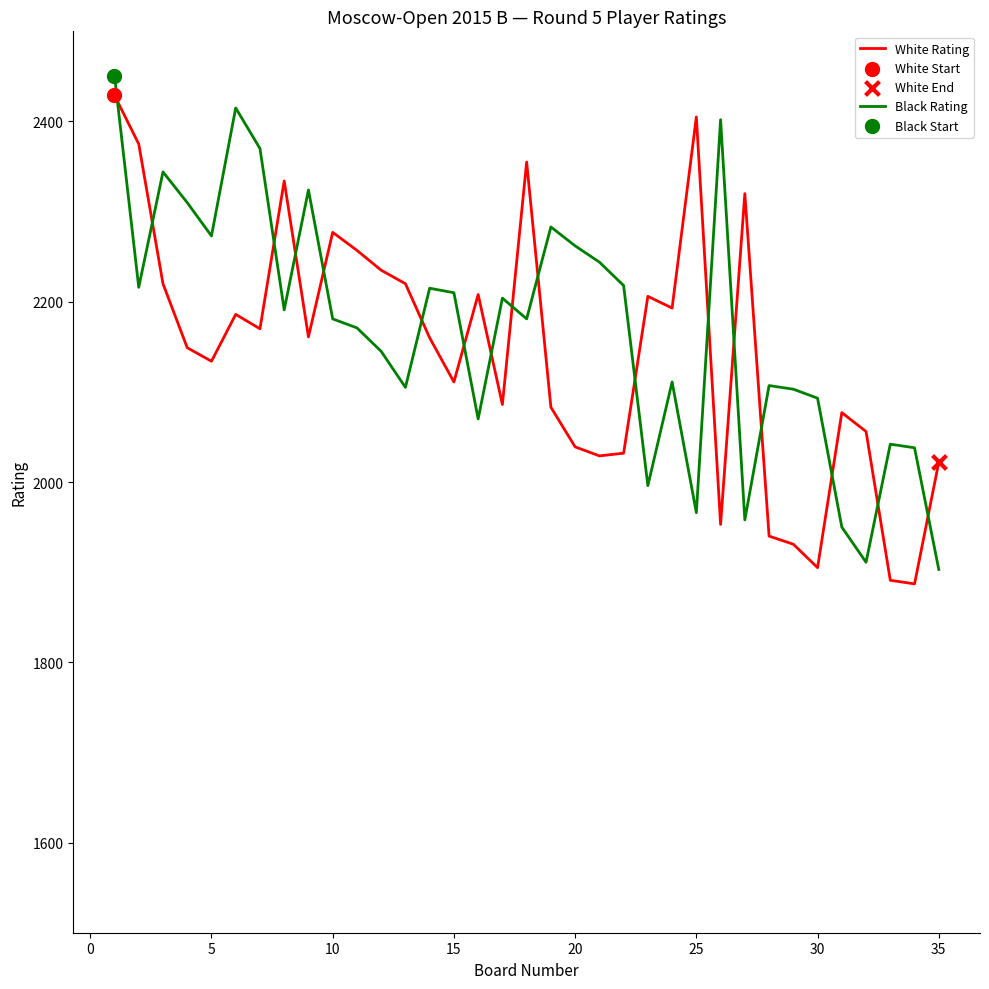

Which series has the largest total across all categories?

Black Rating